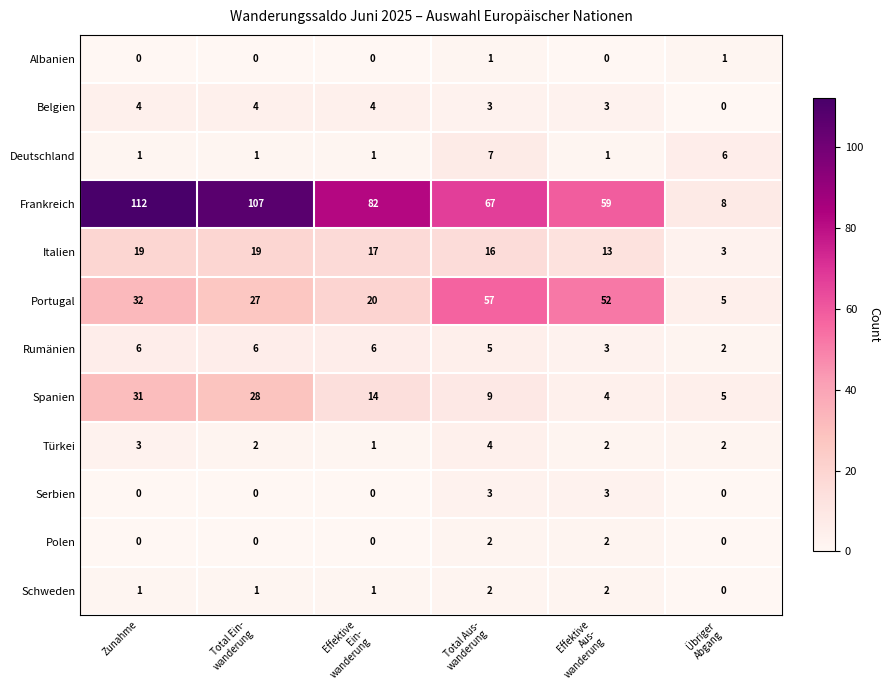

Which series has the largest range (max minus min)?

Frankreich